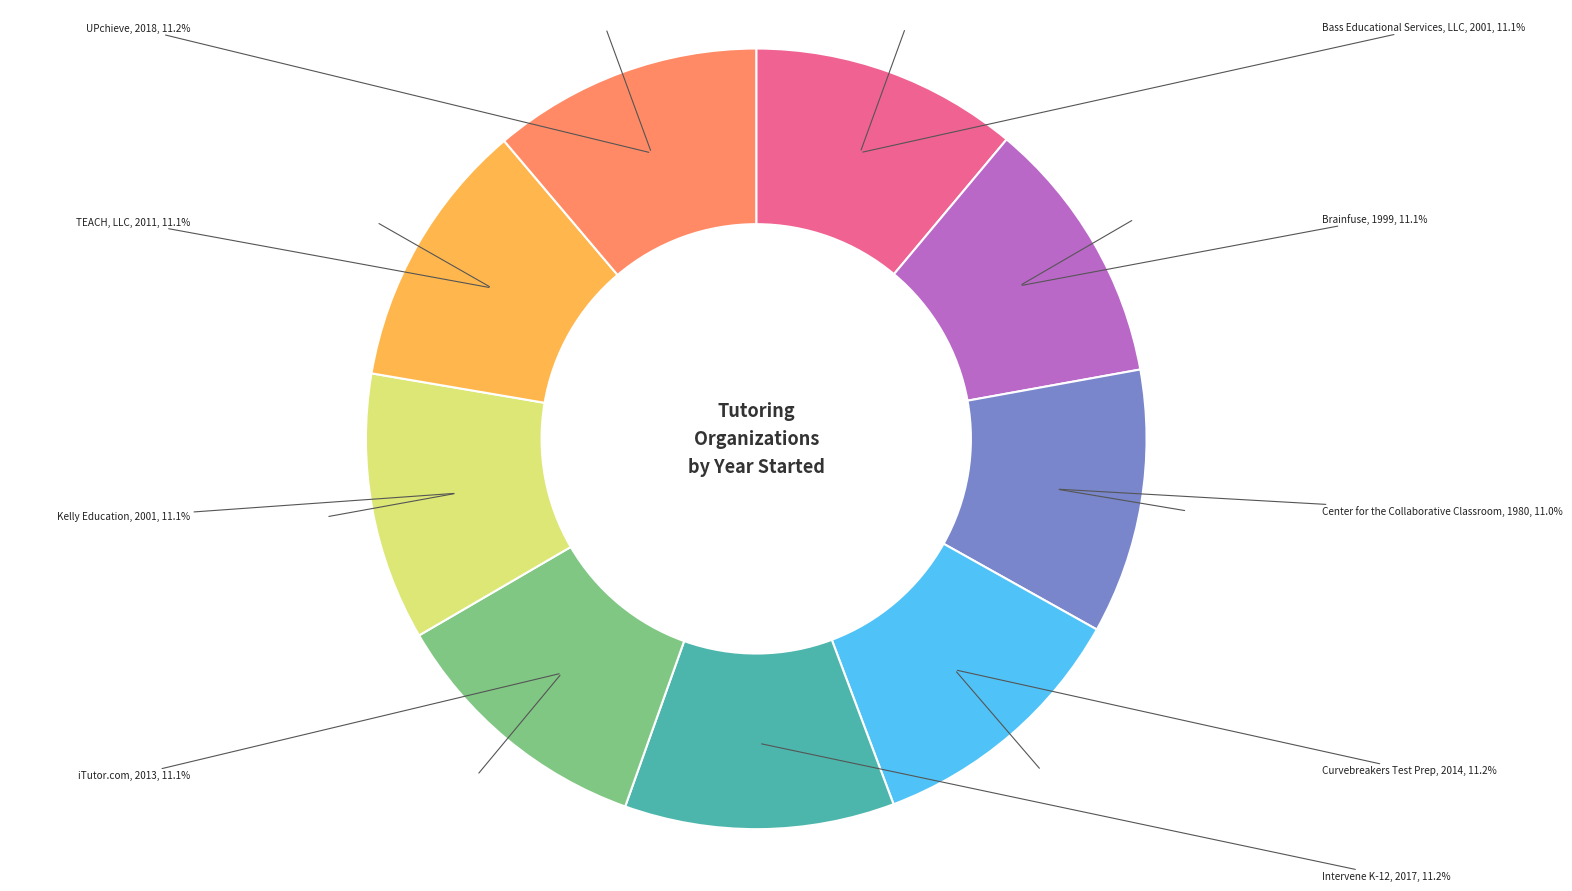

Does any single category account for the majority?

No